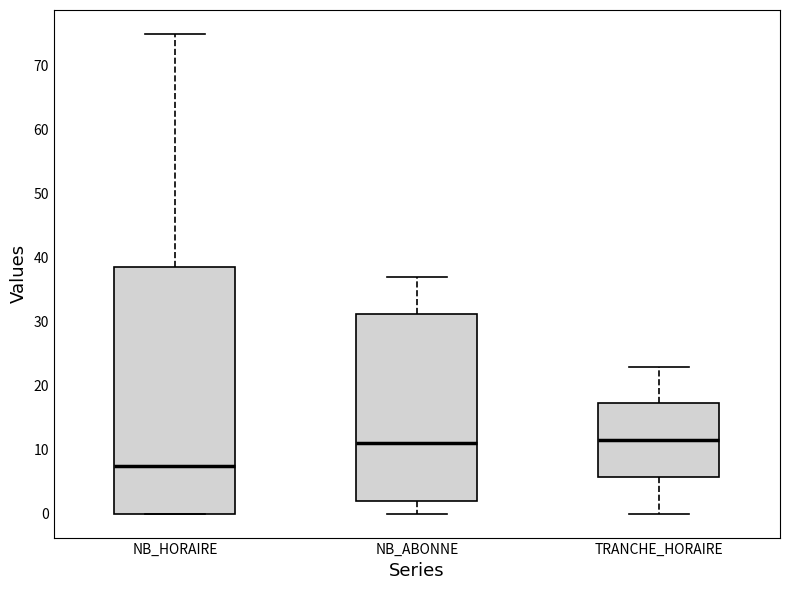

Which box is the tallest, from its lower edge to its upper edge?

NB_HORAIRE